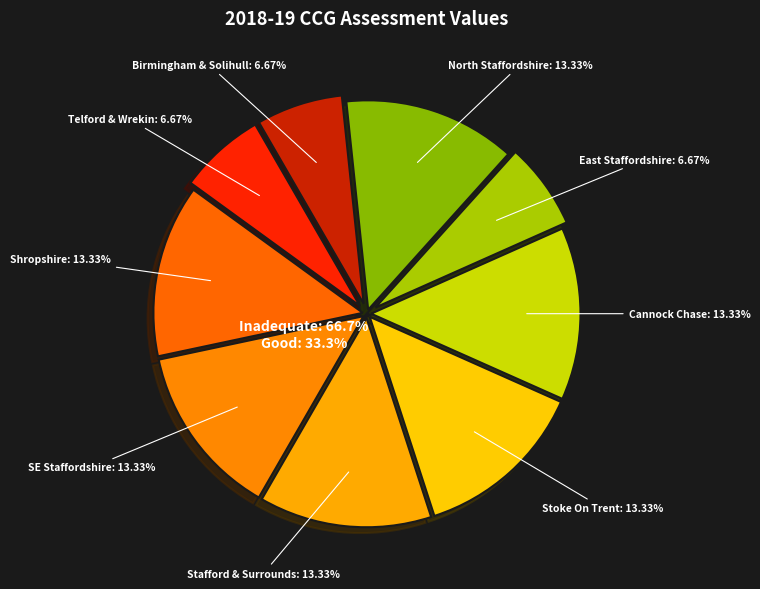

True or false: NHS Shropshire CCG accounts for 19% of the total.

False